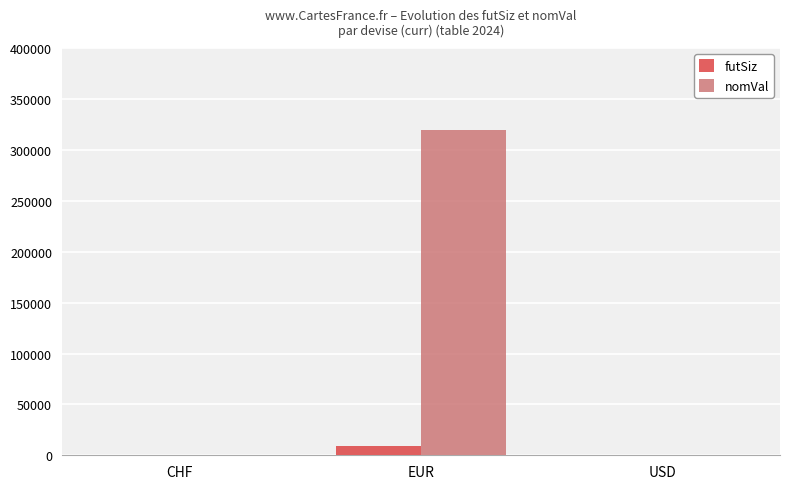

What is the total value across all series at EUR?

329130